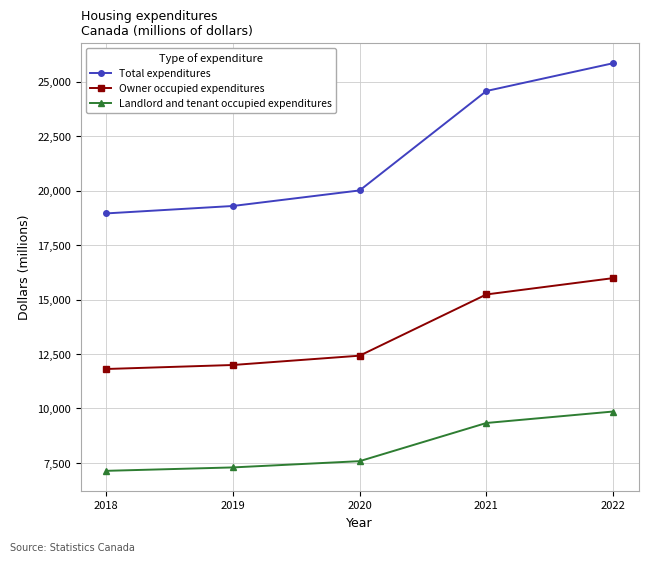

True or false: Owner occupied expenditures and Total expenditures cross at least once.

False